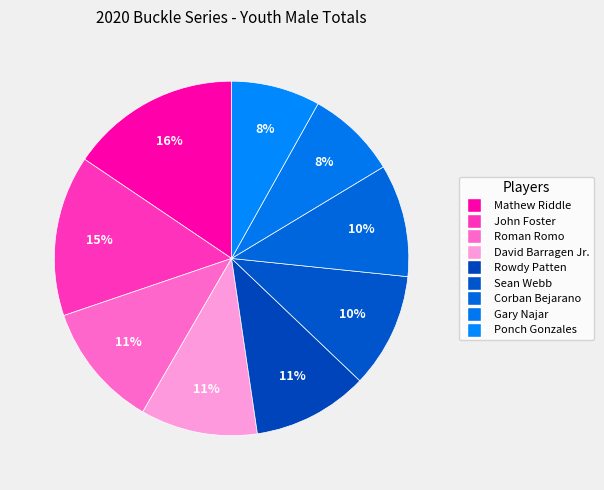

Does any single category account for the majority?

No